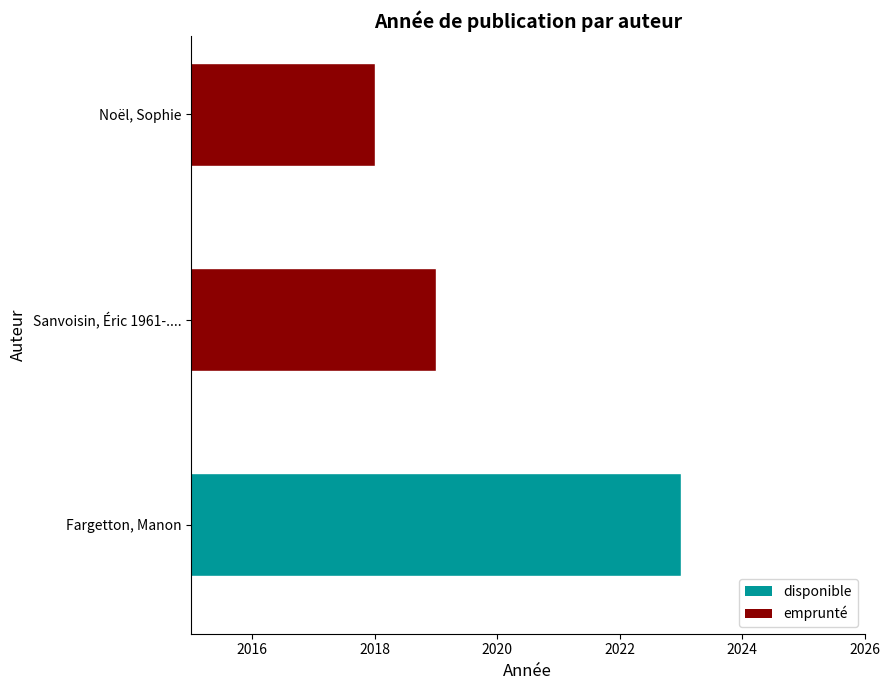

How many bars are there in total?

3